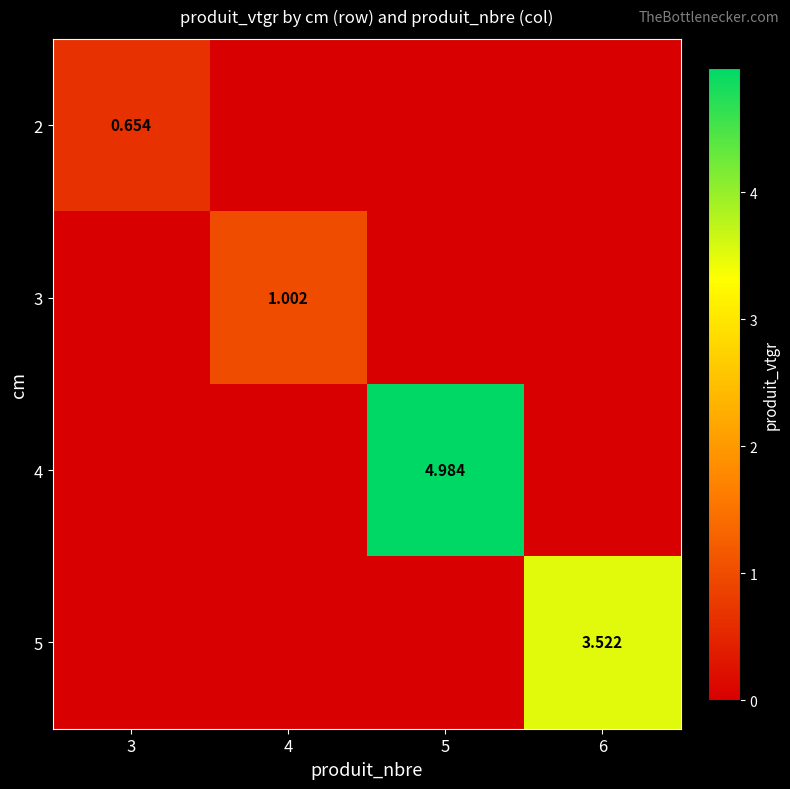

At which label is 2 closest to 0?

4